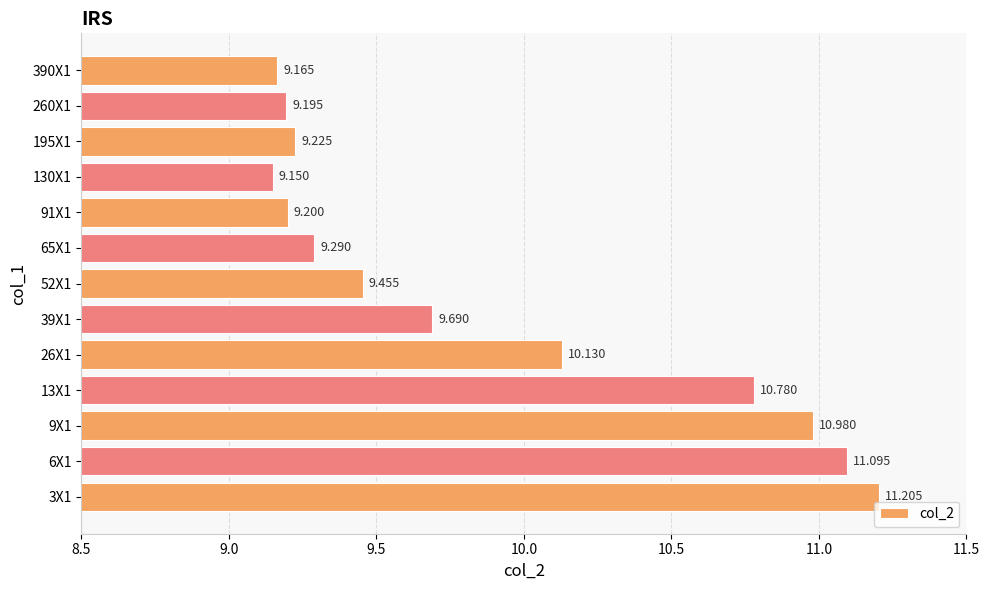

What is the difference between the maximum and minimum values?

2.1